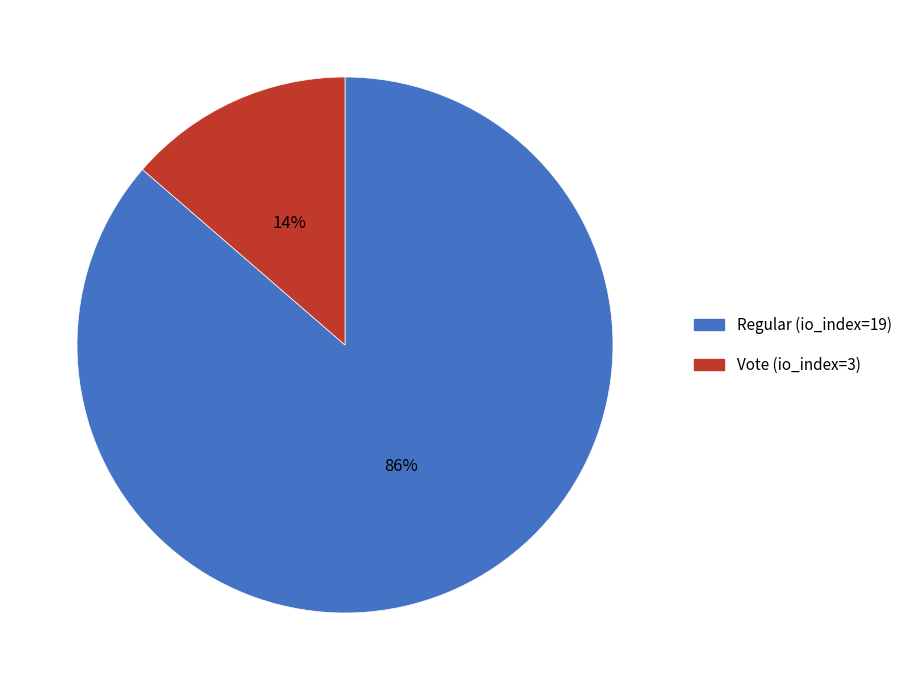

Does Regular (io_index=19) represent more than half of the total?

Yes